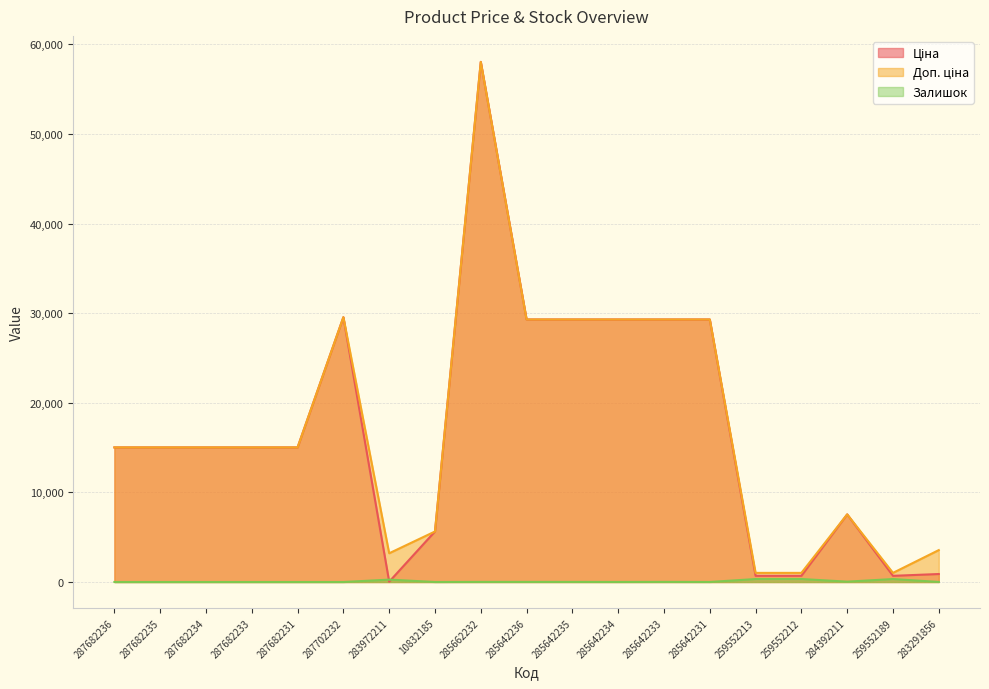

What is the difference between the Ціна values at 287682234 and 284392211?

7473.3